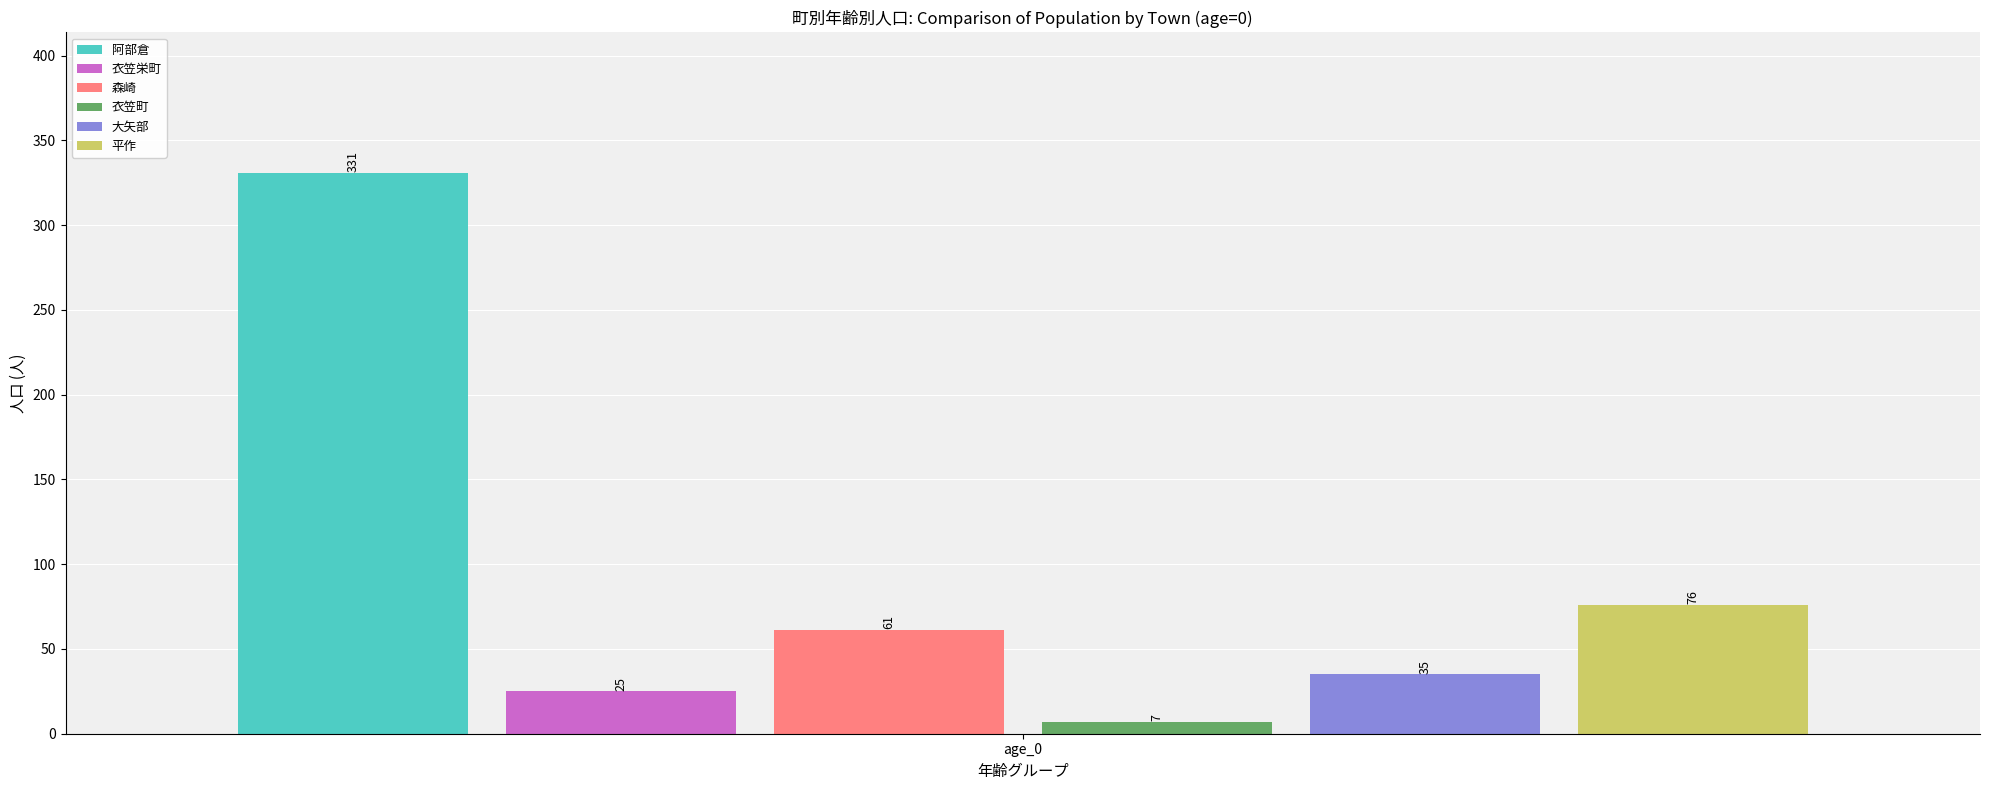

True or false: 平作 has a value of 76 at age_0.

True